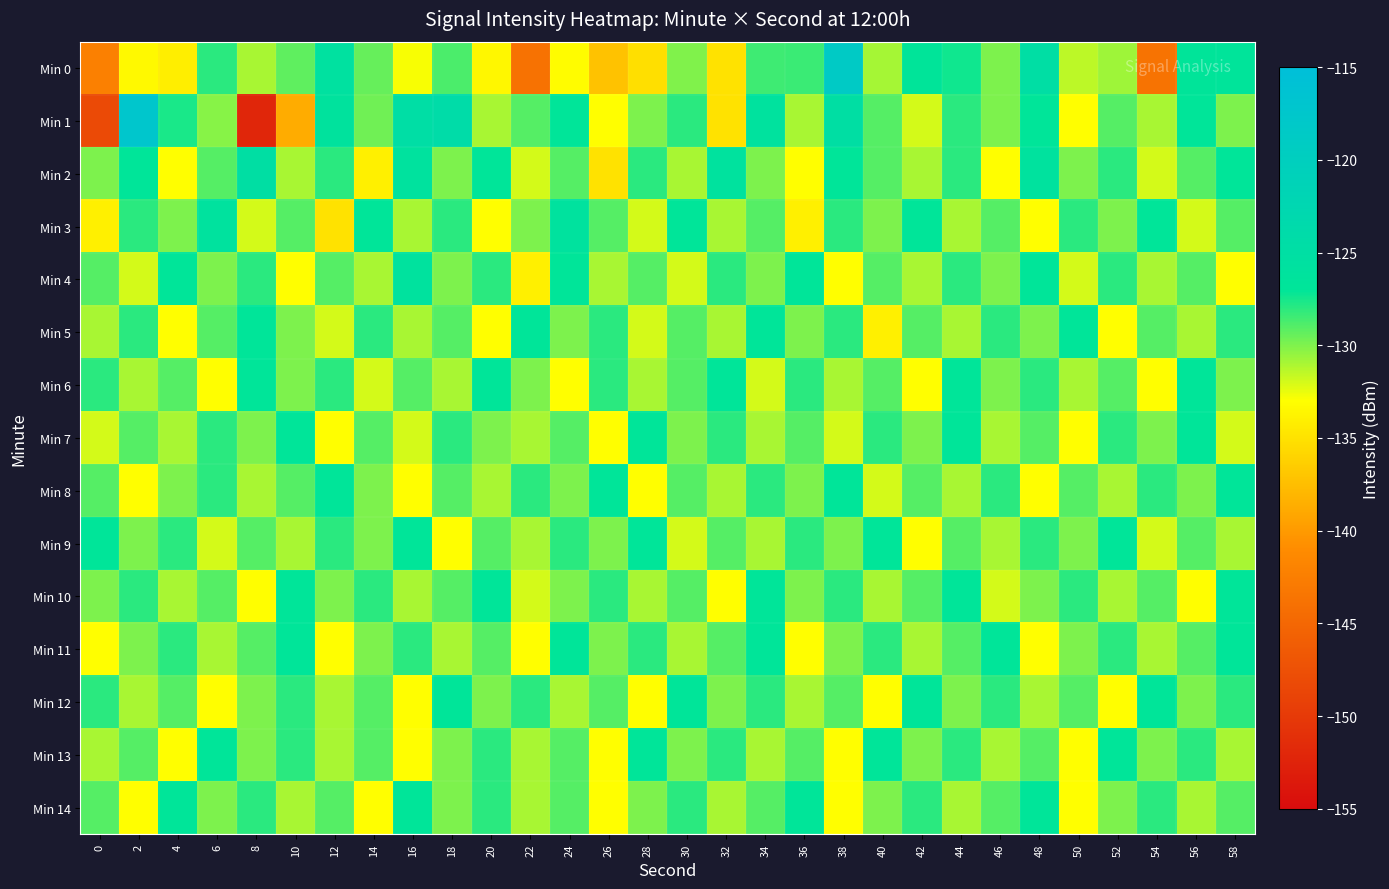

Reading right to left, list all the values displayed in this chart.

Min 0: 58=-126.7	56=-126.8	54=-143.7	52=-130.8	50=-131.4	48=-124.8	46=-129.9	44=-127.4	42=-126.9	40=-130.9	38=-118.7	36=-128.4	34=-128.4	32=-135.0	30=-130.0	28=-135.2	26=-137.3	24=-133.1	22=-143.8	20=-133.6	18=-128.8	16=-132.8	14=-129.4	12=-125.6	10=-129.2	8=-130.9	6=-128.0	4=-134.2	2=-133.4	0=-142.3
Min 1: 58=-130.0	56=-127.0	54=-131.0	52=-129.0	50=-133.0	48=-127.0	46=-130.0	44=-128.0	42=-132.0	40=-129.0	38=-125.0	36=-131.0	34=-126.0	32=-135.0	30=-128.0	28=-130.0	26=-133.0	24=-127.0	22=-129.0	20=-131.0	18=-124.2	16=-124.7	14=-129.7	12=-126.1	10=-138.7	8=-152.2	6=-130.2	4=-127.6	2=-117.4	0=-148.3
Min 2: 58=-127.0	56=-129.0	54=-132.0	52=-128.0	50=-130.0	48=-126.0	46=-133.0	44=-128.0	42=-131.0	40=-129.0	38=-127.0	36=-133.0	34=-130.0	32=-126.0	30=-131.0	28=-128.0	26=-135.0	24=-129.0	22=-132.0	20=-127.0	18=-130.0	16=-126.0	14=-134.0	12=-128.0	10=-131.0	8=-125.0	6=-129.0	4=-133.0	2=-127.0	0=-130.0
Min 3: 58=-129.0	56=-132.0	54=-127.0	52=-130.0	50=-128.0	48=-133.0	46=-129.0	44=-131.0	42=-127.0	40=-130.0	38=-128.0	36=-134.0	34=-129.0	32=-131.0	30=-127.0	28=-132.0	26=-129.0	24=-126.0	22=-130.0	20=-133.0	18=-128.0	16=-131.0	14=-127.0	12=-135.0	10=-129.0	8=-132.0	6=-126.0	4=-130.0	2=-128.0	0=-134.0
Min 4: 58=-133.0	56=-129.0	54=-131.0	52=-128.0	50=-132.0	48=-127.0	46=-130.0	44=-128.0	42=-131.0	40=-129.0	38=-133.0	36=-127.0	34=-130.0	32=-128.0	30=-132.0	28=-129.0	26=-131.0	24=-127.0	22=-134.0	20=-128.0	18=-130.0	16=-126.0	14=-131.0	12=-129.0	10=-133.0	8=-128.0	6=-130.0	4=-127.0	2=-132.0	0=-129.0
Min 5: 58=-128.0	56=-131.0	54=-129.0	52=-133.0	50=-127.0	48=-130.0	46=-128.0	44=-131.0	42=-129.0	40=-134.0	38=-128.0	36=-130.0	34=-127.0	32=-131.0	30=-129.0	28=-132.0	26=-128.0	24=-130.0	22=-127.0	20=-133.0	18=-129.0	16=-131.0	14=-128.0	12=-132.0	10=-130.0	8=-127.0	6=-129.0	4=-133.0	2=-128.0	0=-131.0
Min 6: 58=-130.0	56=-127.0	54=-133.0	52=-129.0	50=-131.0	48=-128.0	46=-130.0	44=-127.0	42=-133.0	40=-129.0	38=-131.0	36=-128.0	34=-132.0	32=-127.0	30=-129.0	28=-131.0	26=-128.0	24=-133.0	22=-130.0	20=-127.0	18=-131.0	16=-129.0	14=-132.0	12=-128.0	10=-130.0	8=-127.0	6=-133.0	4=-129.0	2=-131.0	0=-128.0
Min 7: 58=-132.0	56=-127.0	54=-130.0	52=-128.0	50=-133.0	48=-129.0	46=-131.0	44=-127.0	42=-130.0	40=-128.0	38=-132.0	36=-129.0	34=-131.0	32=-128.0	30=-130.0	28=-127.0	26=-133.0	24=-129.0	22=-131.0	20=-130.0	18=-128.0	16=-132.0	14=-129.0	12=-133.0	10=-127.0	8=-130.0	6=-128.0	4=-131.0	2=-129.0	0=-132.0
Min 8: 58=-127.0	56=-130.0	54=-128.0	52=-131.0	50=-129.0	48=-133.0	46=-128.0	44=-131.0	42=-129.0	40=-132.0	38=-127.0	36=-130.0	34=-128.0	32=-131.0	30=-129.0	28=-133.0	26=-127.0	24=-130.0	22=-128.0	20=-131.0	18=-129.0	16=-133.0	14=-130.0	12=-127.0	10=-129.0	8=-131.0	6=-128.0	4=-130.0	2=-133.0	0=-129.0
Min 9: 58=-131.0	56=-129.0	54=-132.0	52=-127.0	50=-130.0	48=-128.0	46=-131.0	44=-129.0	42=-133.0	40=-127.0	38=-130.0	36=-128.0	34=-131.0	32=-129.0	30=-132.0	28=-127.0	26=-130.0	24=-128.0	22=-131.0	20=-129.0	18=-133.0	16=-127.0	14=-130.0	12=-128.0	10=-131.0	8=-129.0	6=-132.0	4=-128.0	2=-130.0	0=-127.0
Min 10: 58=-127.0	56=-133.0	54=-129.0	52=-131.0	50=-128.0	48=-130.0	46=-132.0	44=-127.0	42=-129.0	40=-131.0	38=-128.0	36=-130.0	34=-127.0	32=-133.0	30=-129.0	28=-131.0	26=-128.0	24=-130.0	22=-132.0	20=-127.0	18=-129.0	16=-131.0	14=-128.0	12=-130.0	10=-127.0	8=-133.0	6=-129.0	4=-131.0	2=-128.0	0=-130.0
Min 11: 58=-127.0	56=-129.0	54=-131.0	52=-128.0	50=-130.0	48=-133.0	46=-127.0	44=-129.0	42=-131.0	40=-128.0	38=-130.0	36=-133.0	34=-127.0	32=-129.0	30=-131.0	28=-128.0	26=-130.0	24=-127.0	22=-133.0	20=-129.0	18=-131.0	16=-128.0	14=-130.0	12=-133.0	10=-127.0	8=-129.0	6=-131.0	4=-128.0	2=-130.0	0=-133.0
Min 12: 58=-128.0	56=-130.0	54=-127.0	52=-133.0	50=-129.0	48=-131.0	46=-128.0	44=-130.0	42=-127.0	40=-133.0	38=-129.0	36=-131.0	34=-128.0	32=-130.0	30=-127.0	28=-133.0	26=-129.0	24=-131.0	22=-128.0	20=-130.0	18=-127.0	16=-133.0	14=-129.0	12=-131.0	10=-128.0	8=-130.0	6=-133.0	4=-129.0	2=-131.0	0=-128.0
Min 13: 58=-131.0	56=-128.0	54=-130.0	52=-127.0	50=-133.0	48=-129.0	46=-131.0	44=-128.0	42=-130.0	40=-127.0	38=-133.0	36=-129.0	34=-131.0	32=-128.0	30=-130.0	28=-127.0	26=-133.0	24=-129.0	22=-131.0	20=-128.0	18=-130.0	16=-133.0	14=-129.0	12=-131.0	10=-128.0	8=-130.0	6=-127.0	4=-133.0	2=-129.0	0=-131.0
Min 14: 58=-129.0	56=-131.0	54=-128.0	52=-130.0	50=-133.0	48=-127.0	46=-129.0	44=-131.0	42=-128.0	40=-130.0	38=-133.0	36=-127.0	34=-129.0	32=-131.0	30=-128.0	28=-130.0	26=-133.0	24=-129.0	22=-131.0	20=-128.0	18=-130.0	16=-127.0	14=-133.0	12=-129.0	10=-131.0	8=-128.0	6=-130.0	4=-127.0	2=-133.0	0=-129.0